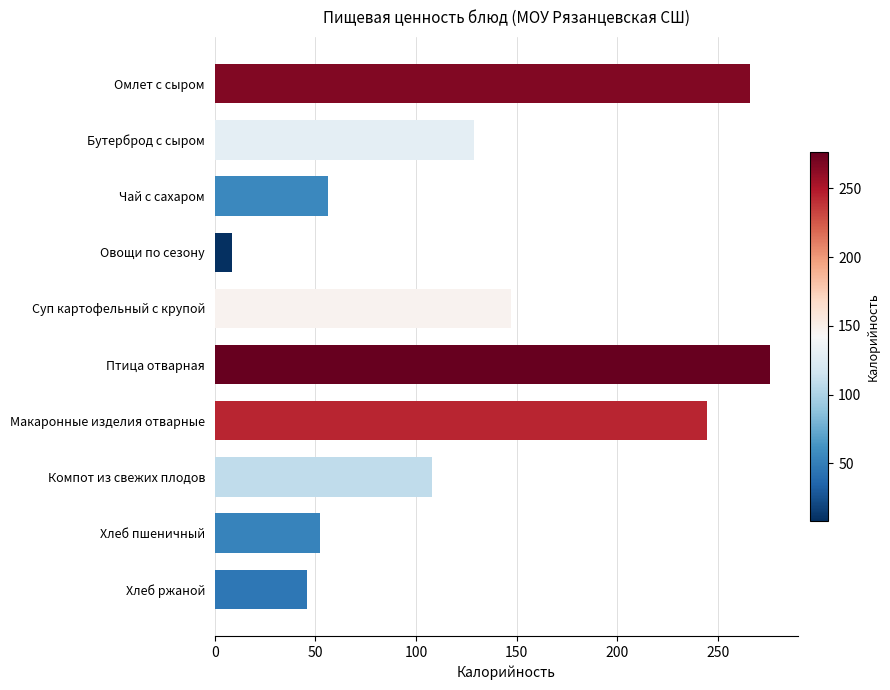

Reading top to bottom, transcribe all the data shown in this chart.

266.1	129.1	56.1	8.4	147.3	276.0	244.5	108.2	52.4	46.0